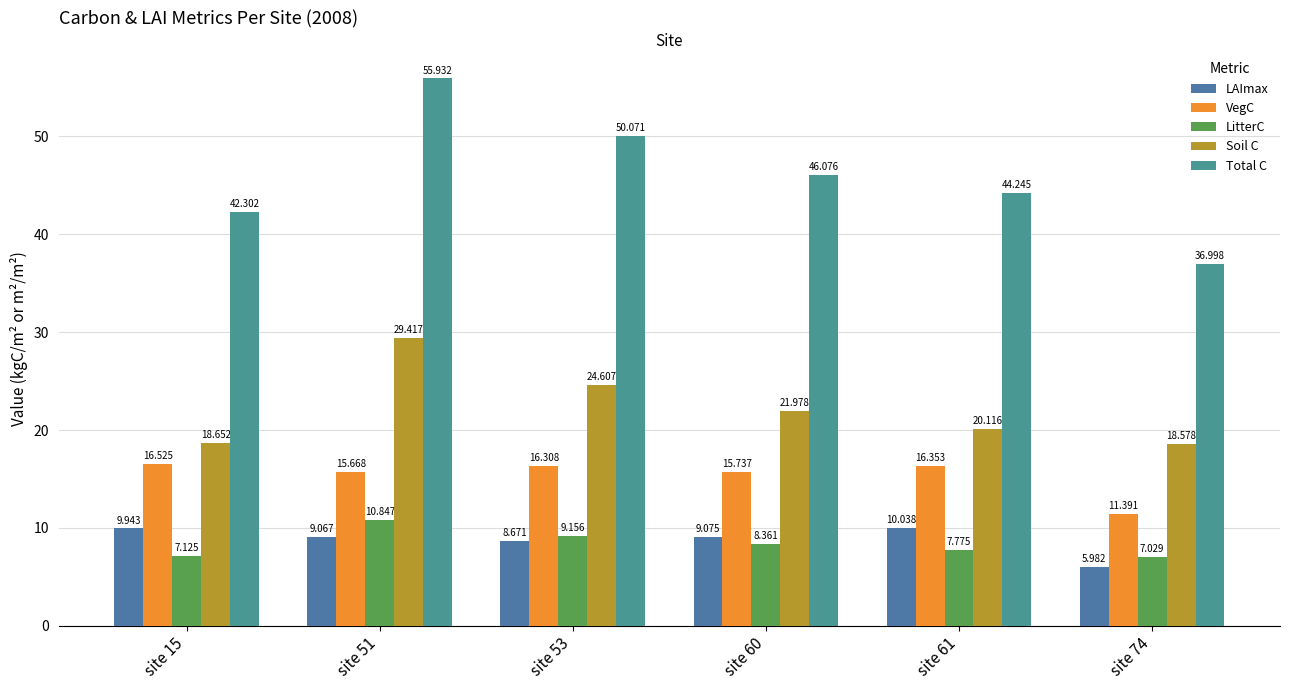

At which label does LitterC first exceed 8?

site 51